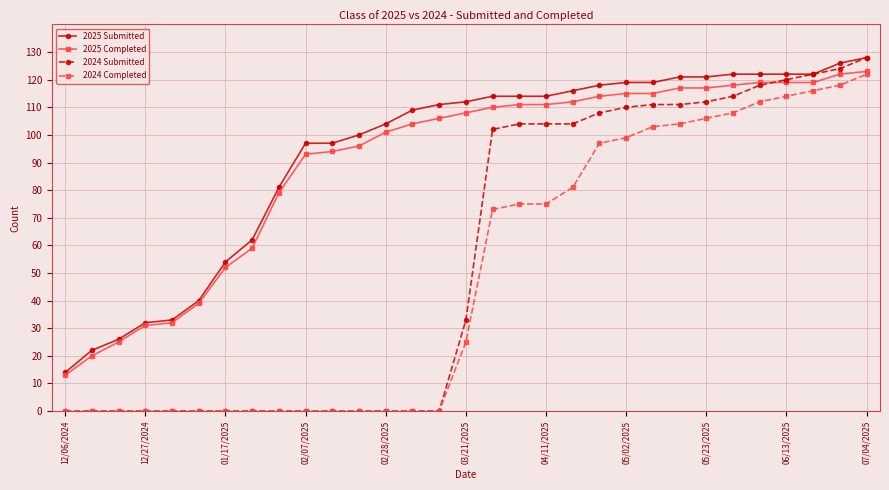

Which series has the widest spread of values?

2024 Submitted